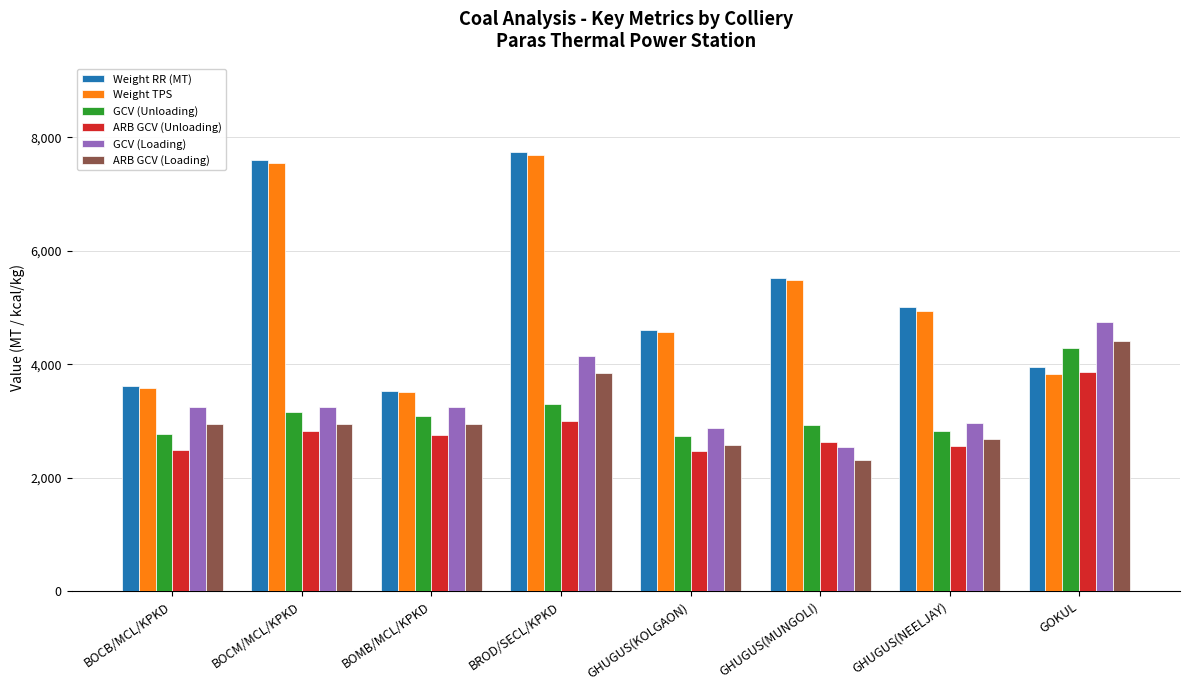

Is the value of ARB GCV (Loading) at BOCM/MCL/KPKD greater than the value of GCV (Unloading) at GHUGUS(KOLGAON)?

Yes